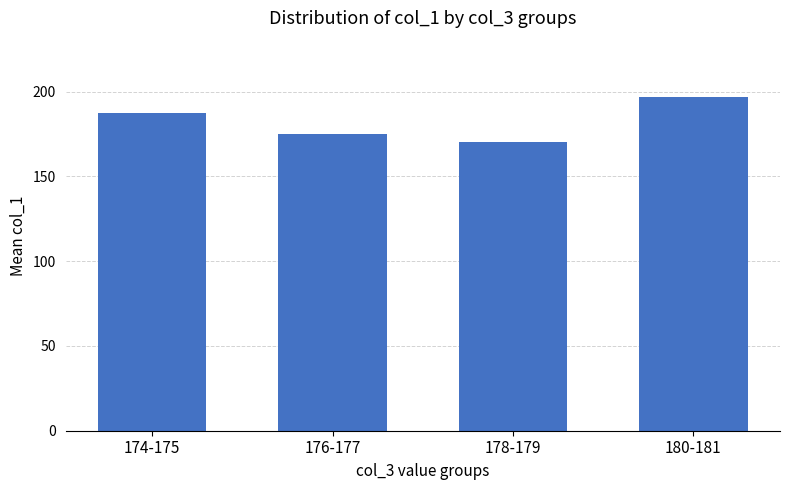

What is the ratio of the value at 178-179 to the value at 174-175?

0.9